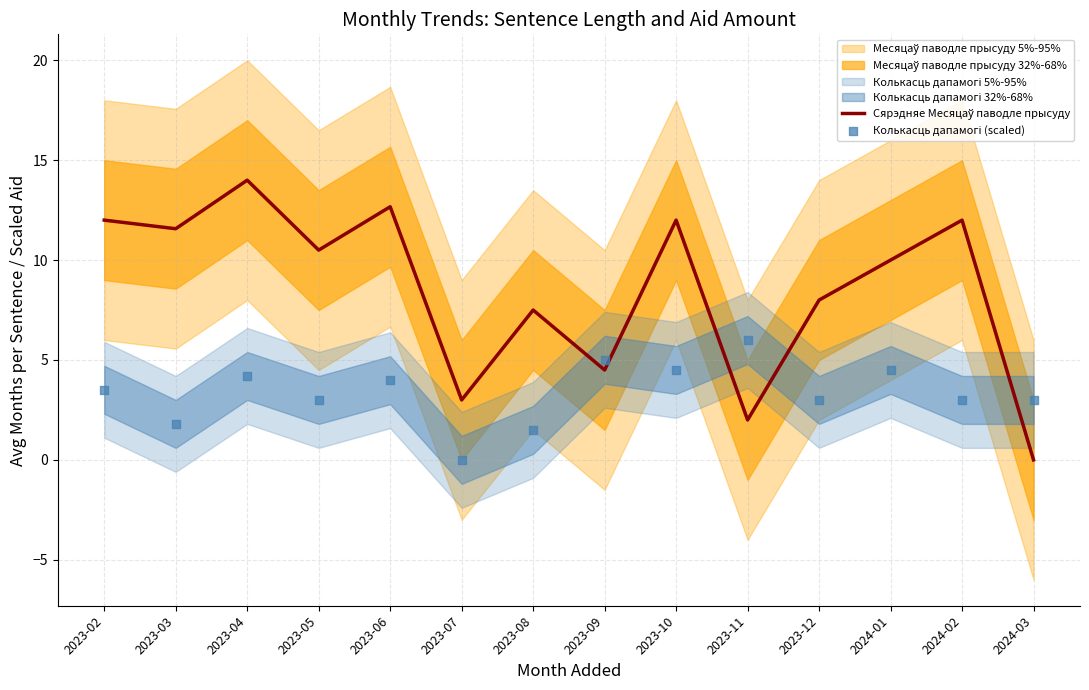

Which series has the largest total across all categories?

Сярэдняе Месяцаў паводле прысуду